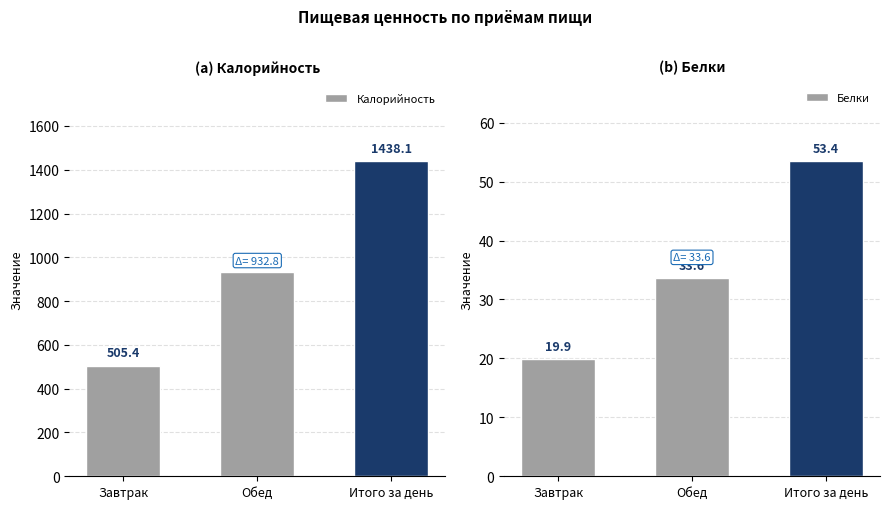

Between Завтрак and Итого за день, which series saw the biggest shift?

Калорийность